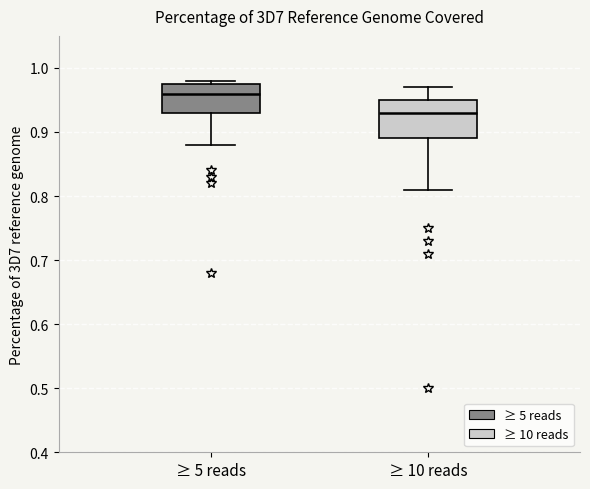

Where does the lower whisker of the box for ≥ 10 reads end on the y-axis? The values are not printed on the chart, so give them approximately, as read against the axis.

0.81